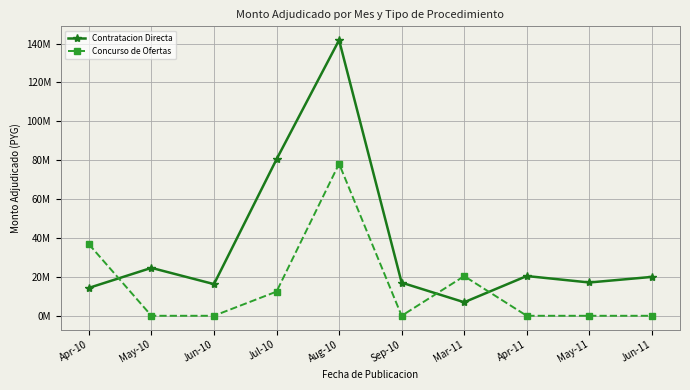

Does the chart display data point markers on the line(s)?

Yes